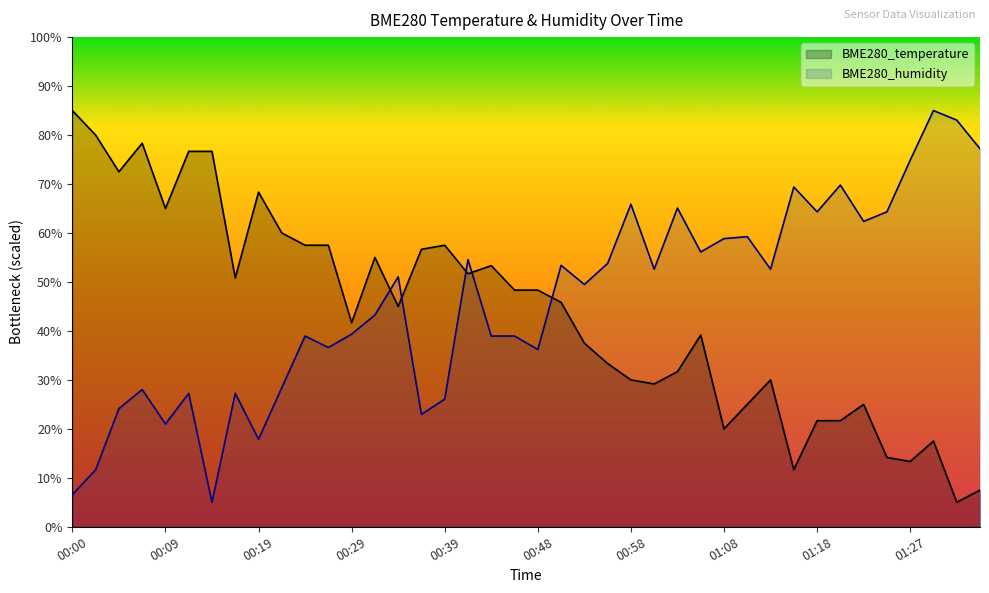

At how many categories does at least one series exceed 83?

3